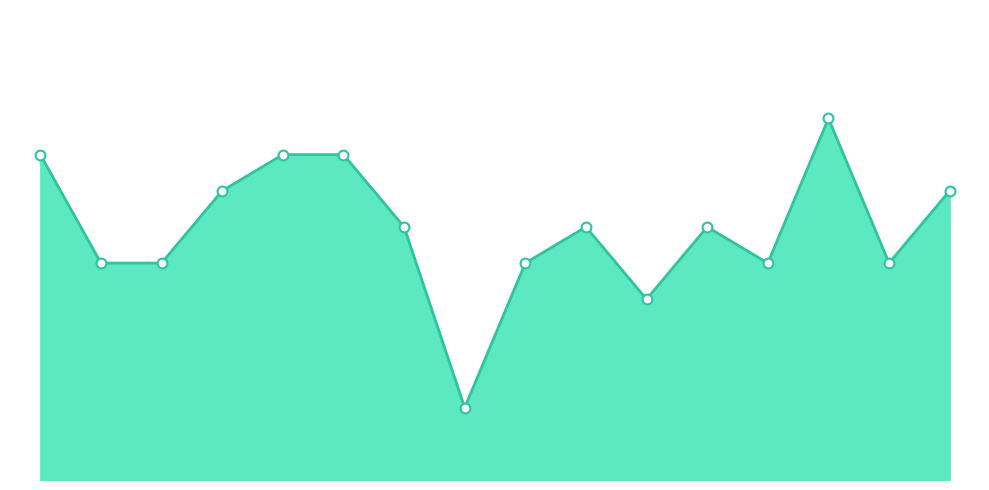

Does the chart have visible grid lines?

No